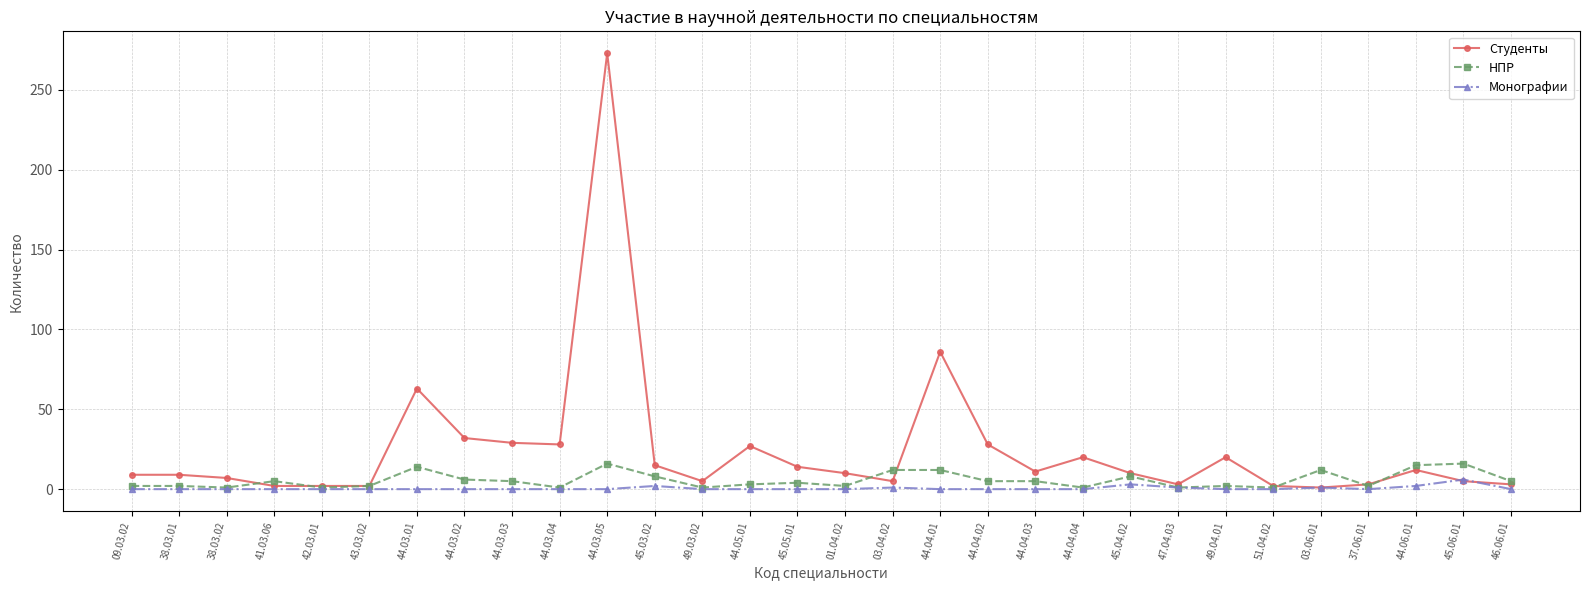

What is the difference between the НПР values at 44.03.01 and 45.04.02?

6